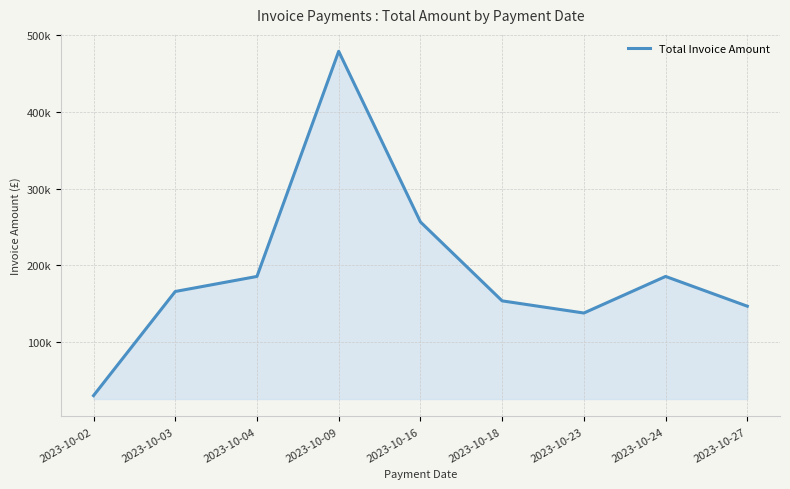

List the labels in order of value, largest first.

2023-10-09, 2023-10-16, 2023-10-04, 2023-10-24, 2023-10-03, 2023-10-18, 2023-10-27, 2023-10-23, 2023-10-02